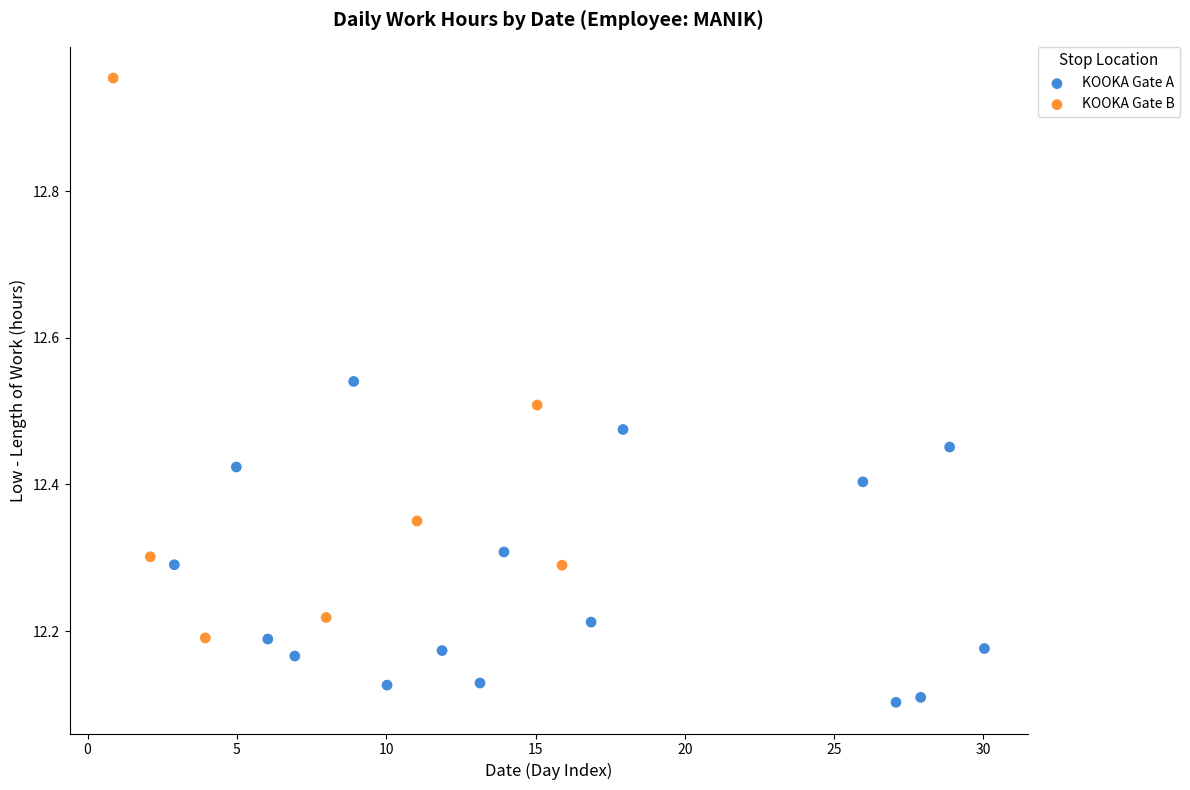

Which series contains the highest Y value?

KOOKA Gate B